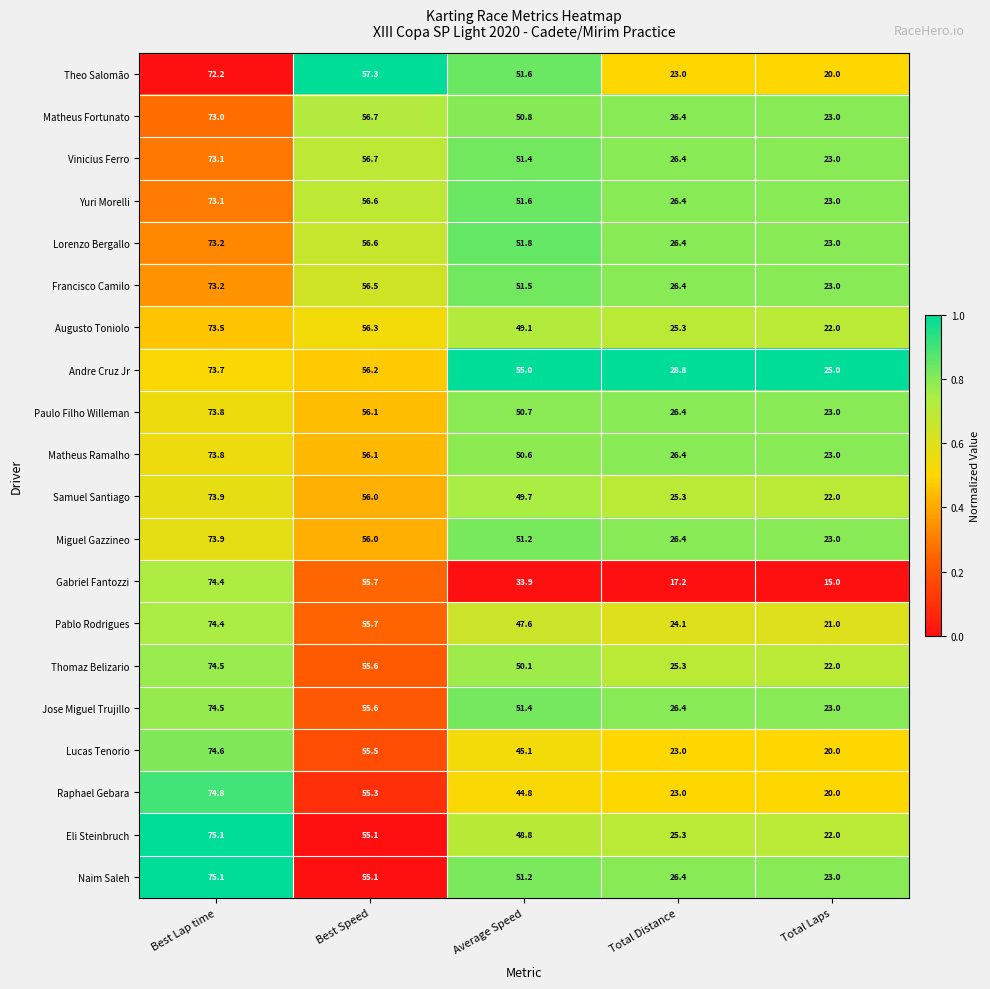

What is the difference between the Raphael Gebara values at Total Laps and Total Distance?

3.0